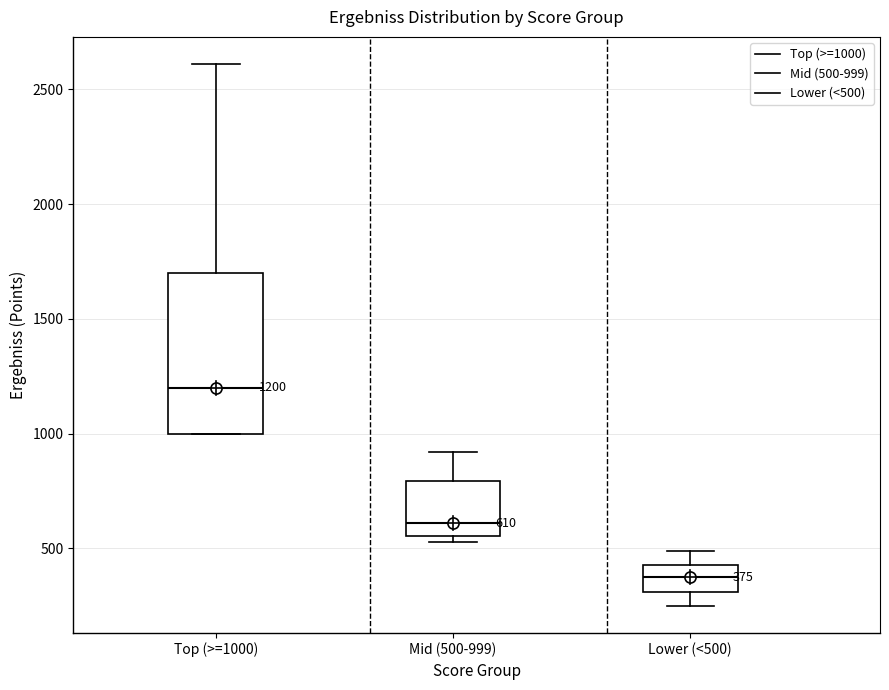

Which box's median line is the lowest?

Lower (<500)